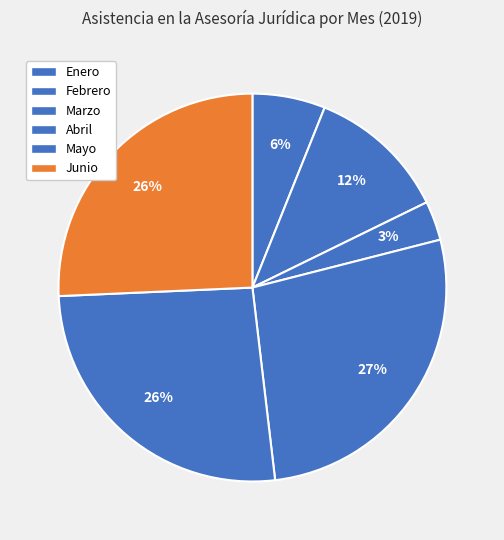

Rank the categories by value from lowest to highest.

Marzo, Enero, Febrero, Junio, Mayo, Abril